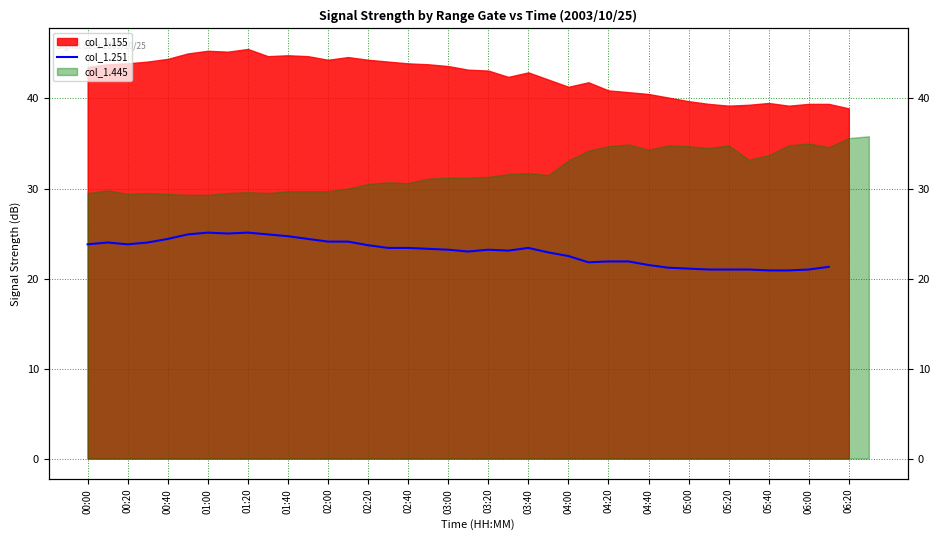

At which label is the value closest to 23?

06:20